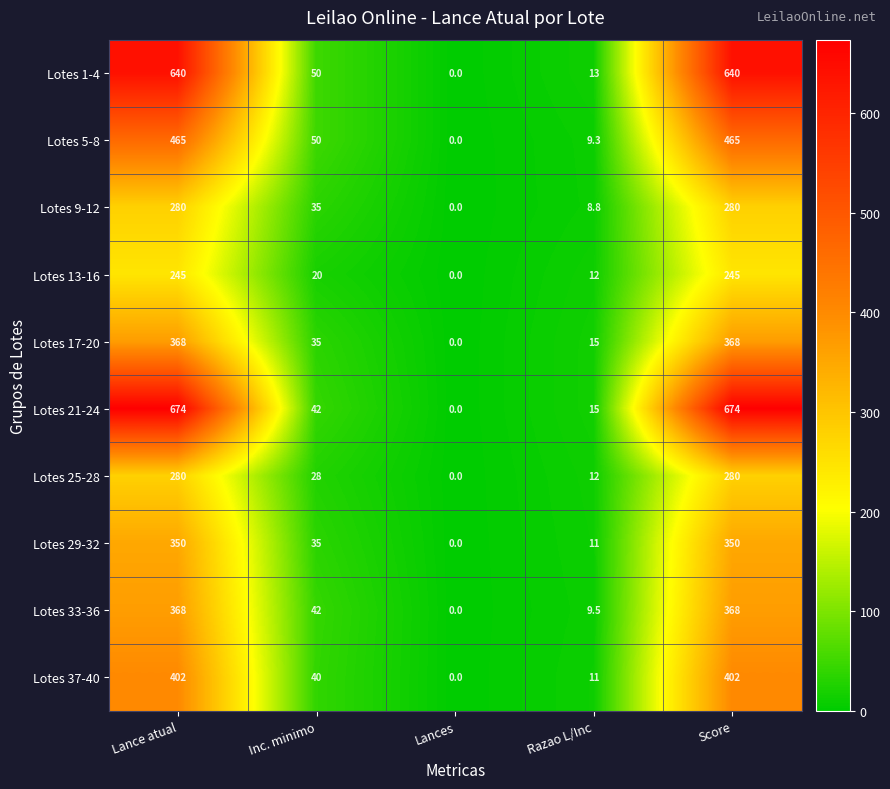

What is the difference between the highest and lowest values at Razao L/Inc?

6.2